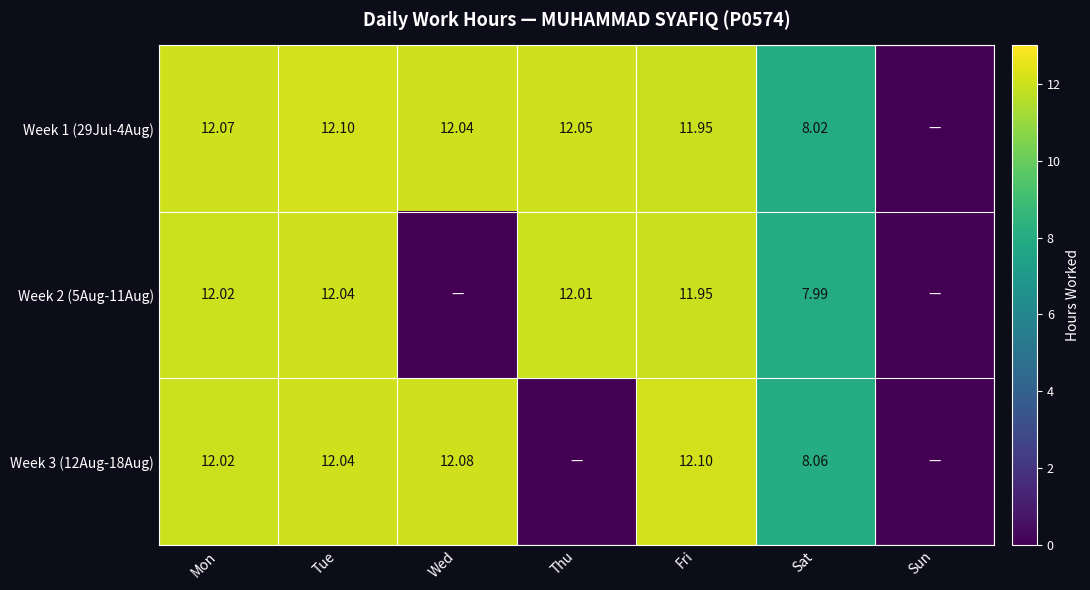

Is the value of Week 3 (12Aug-18Aug) at Mon greater than the value of Week 1 (29Jul-4Aug) at Wed?

No